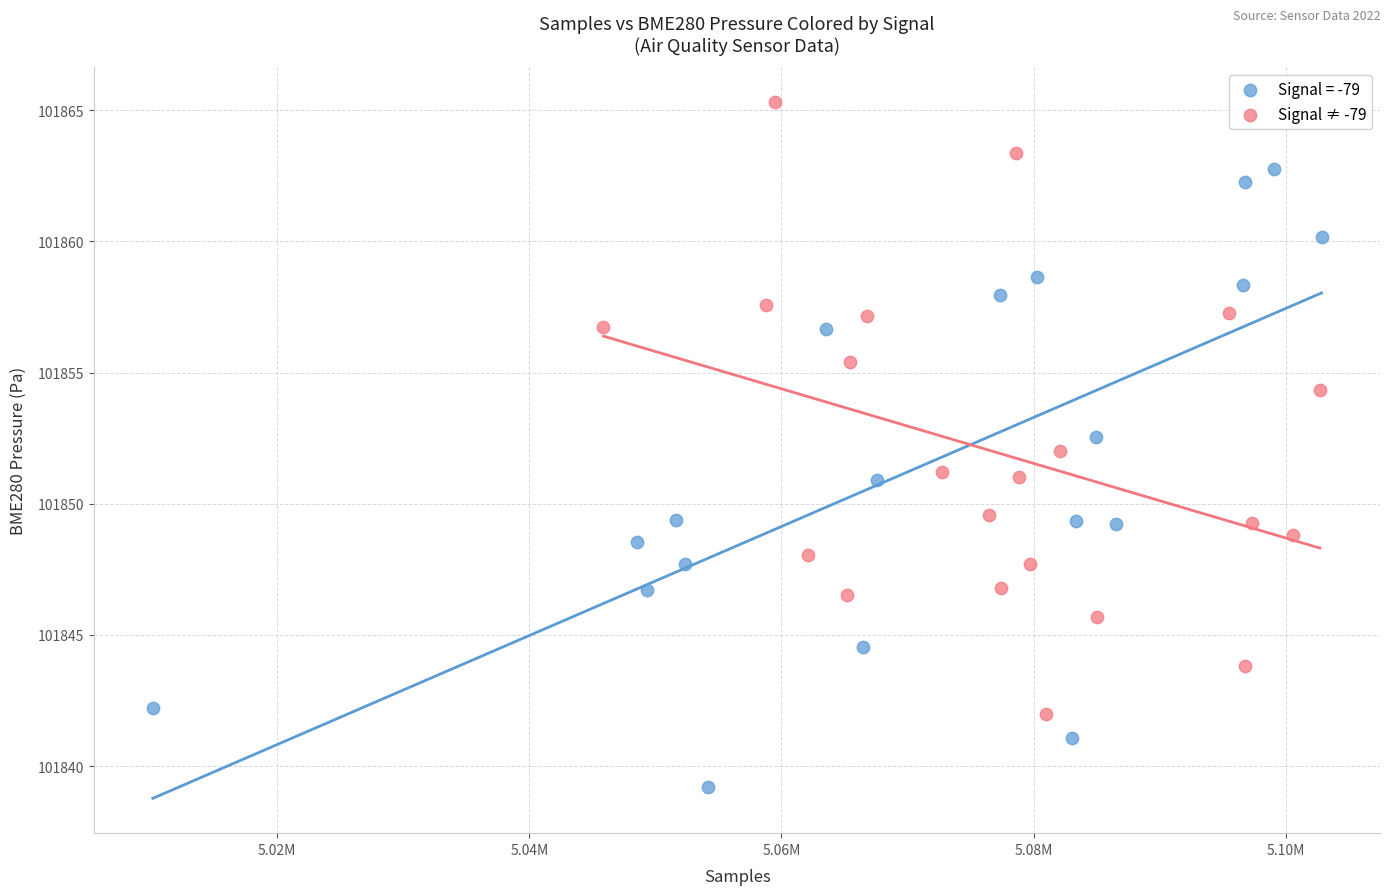

Which series reaches the maximum Y coordinate?

Signal ≠ -79